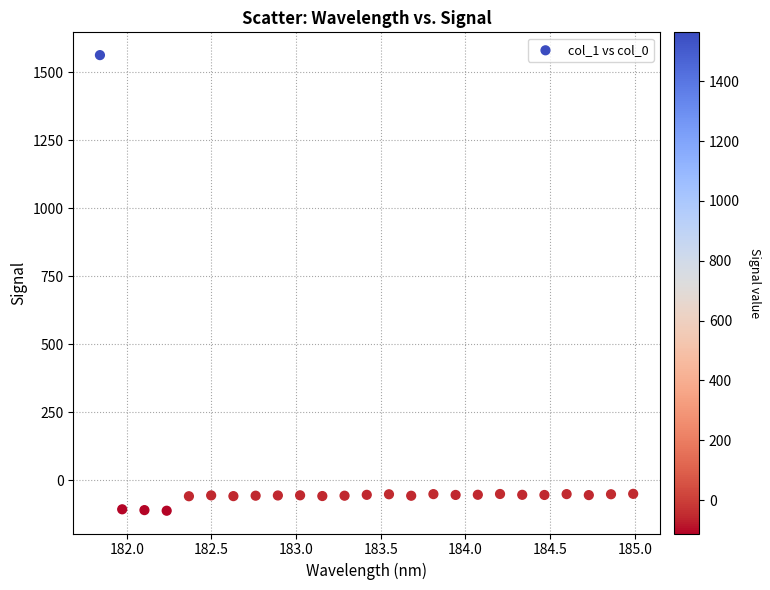

What is the range of Y values (max minus min)?

1674.7